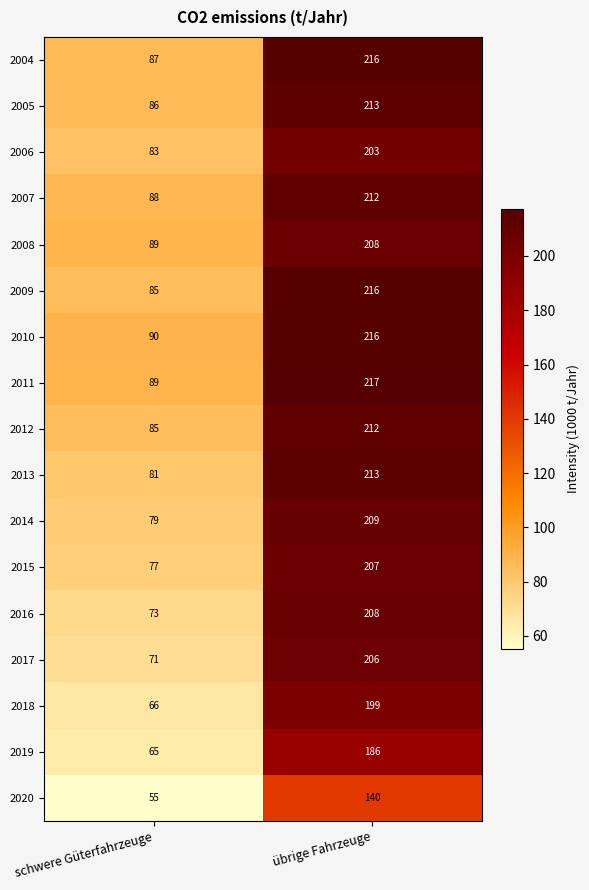

Rank the categories by 2017 value from highest to lowest.

übrige Fahrzeuge, schwere Güterfahrzeuge